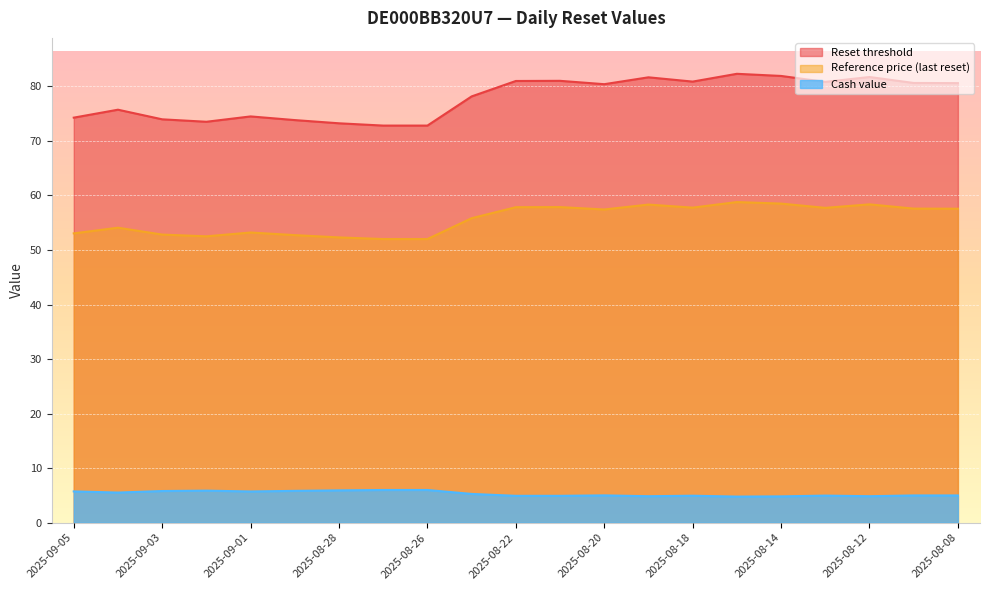

At 2025-08-19, list the series in order from smallest to largest.

Cash value, Reference price (last reset), Reset threshold